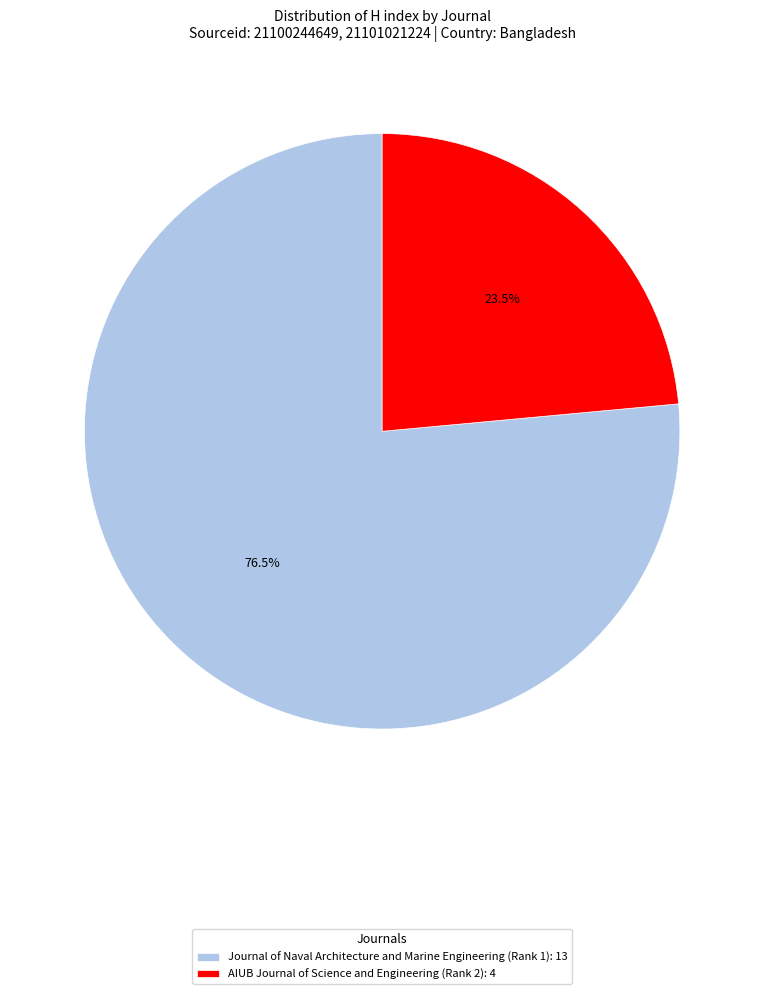

Between AIUB Journal of Science and Engineering (Rank 2): 4 and Journal of Naval Architecture and Marine Engineering (Rank 1): 13, which is larger?

Journal of Naval Architecture and Marine Engineering (Rank 1): 13